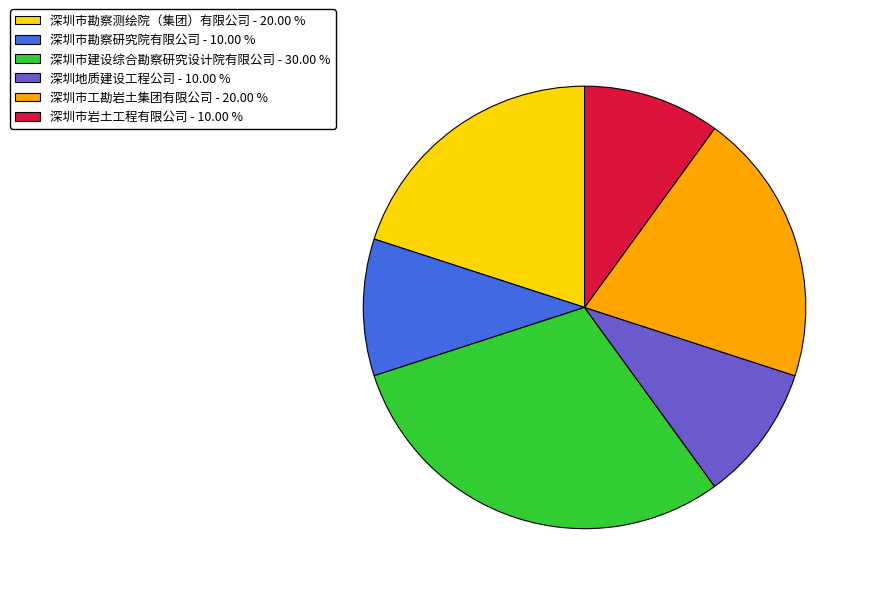

Does 深圳市勘察研究院有限公司 - 10.00 % account for over 50% of the chart?

No